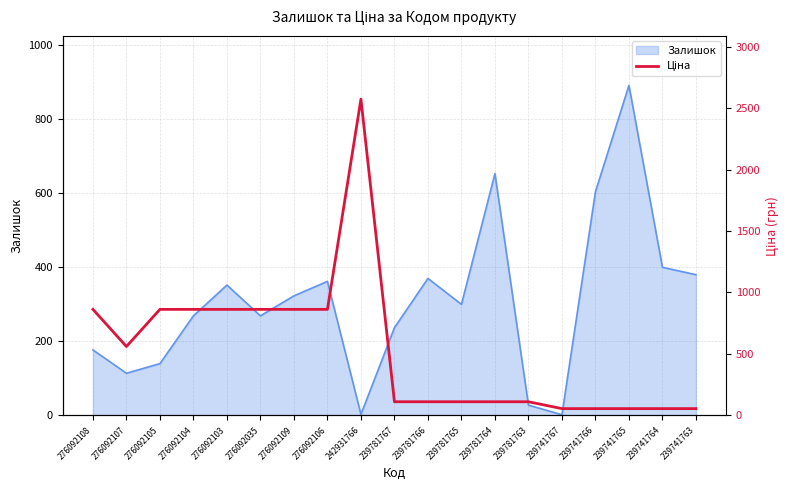

True or false: the data shows 53.0 at 239781764.

False